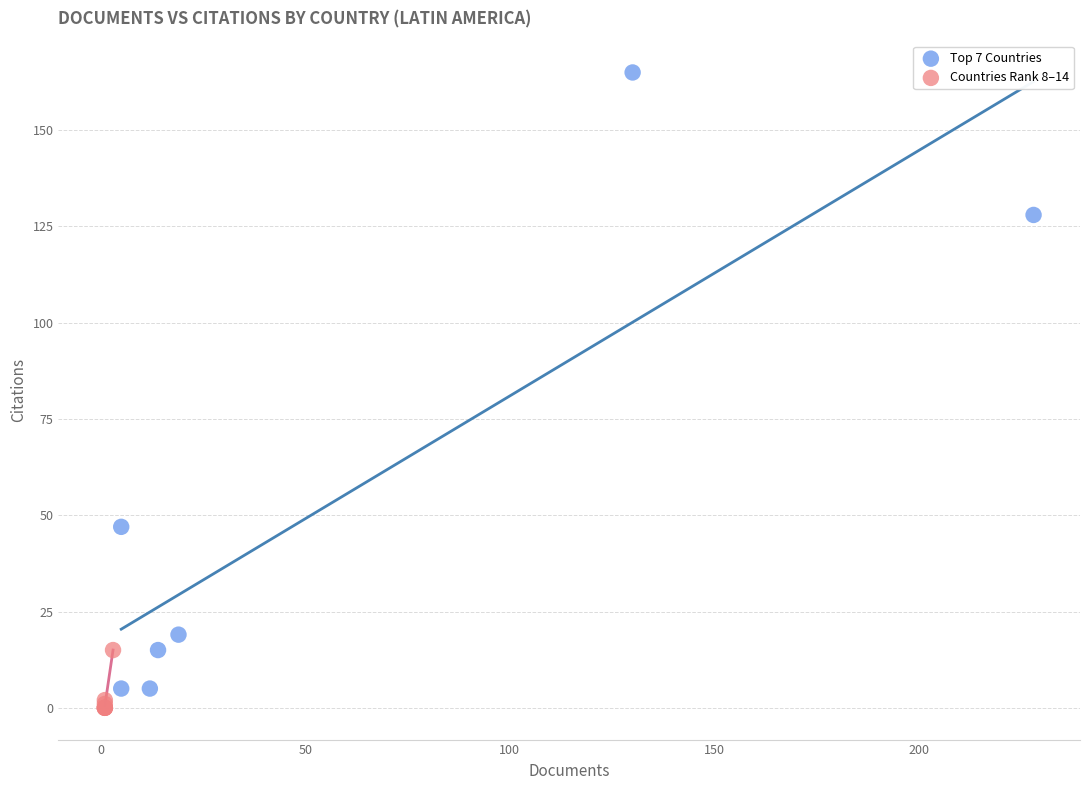

Which series reaches the maximum Y coordinate?

Top 7 Countries